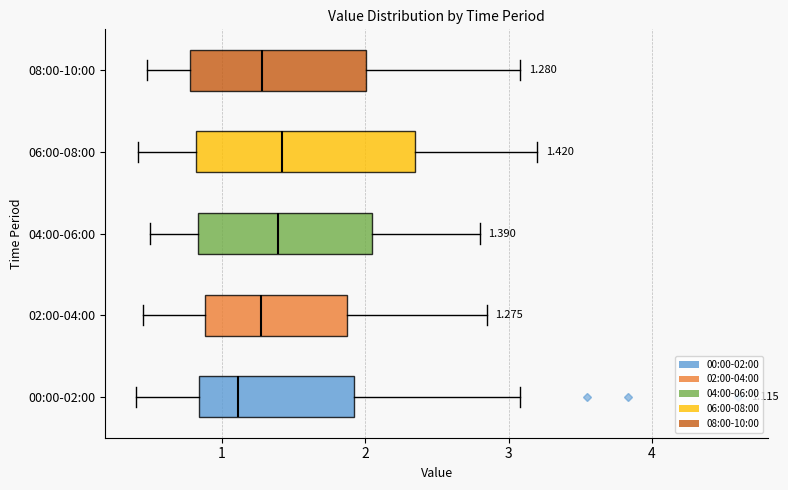

Which box is the widest, from its left edge to its right edge?

06:00-08:00